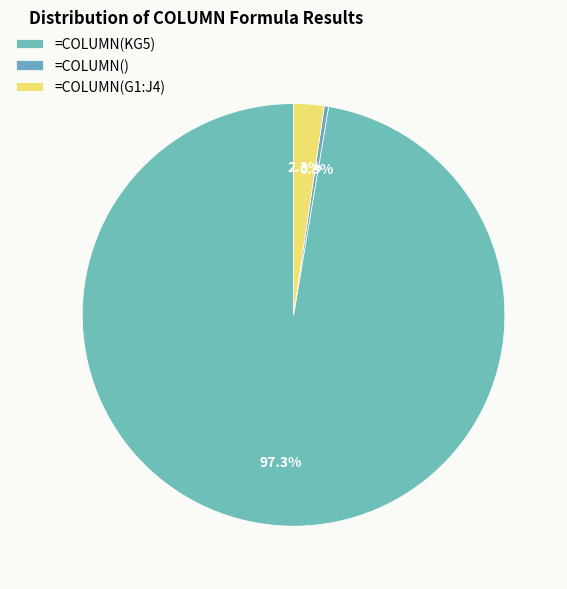

How many segments does this pie chart have?

3